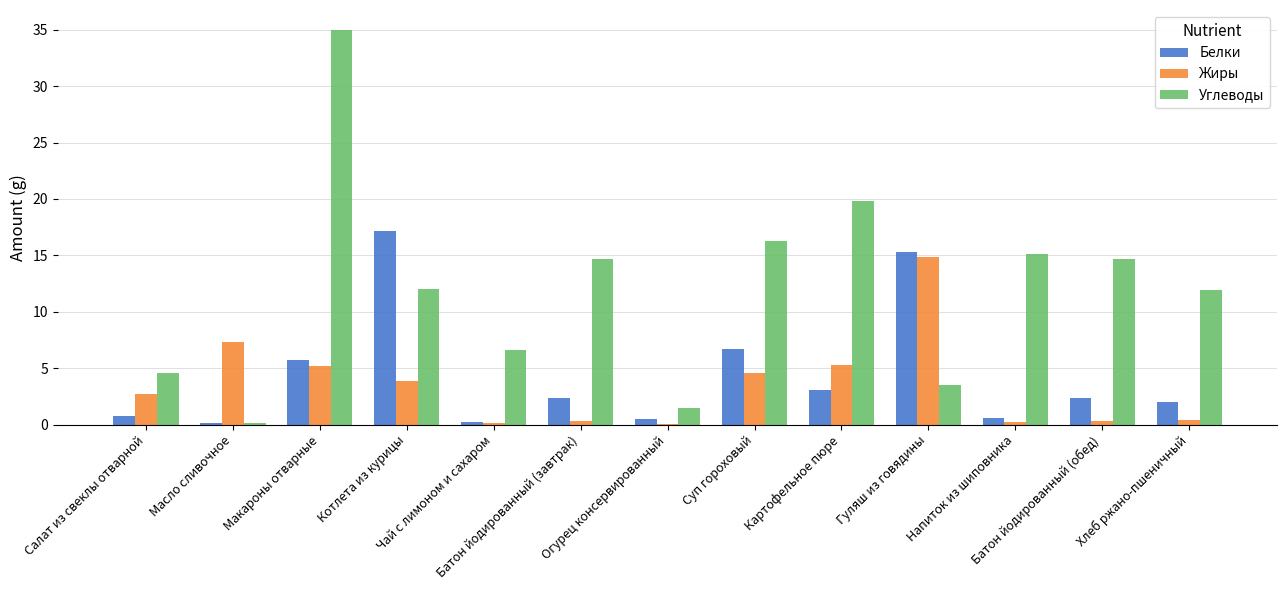

Which series has the largest total across all categories?

Углеводы